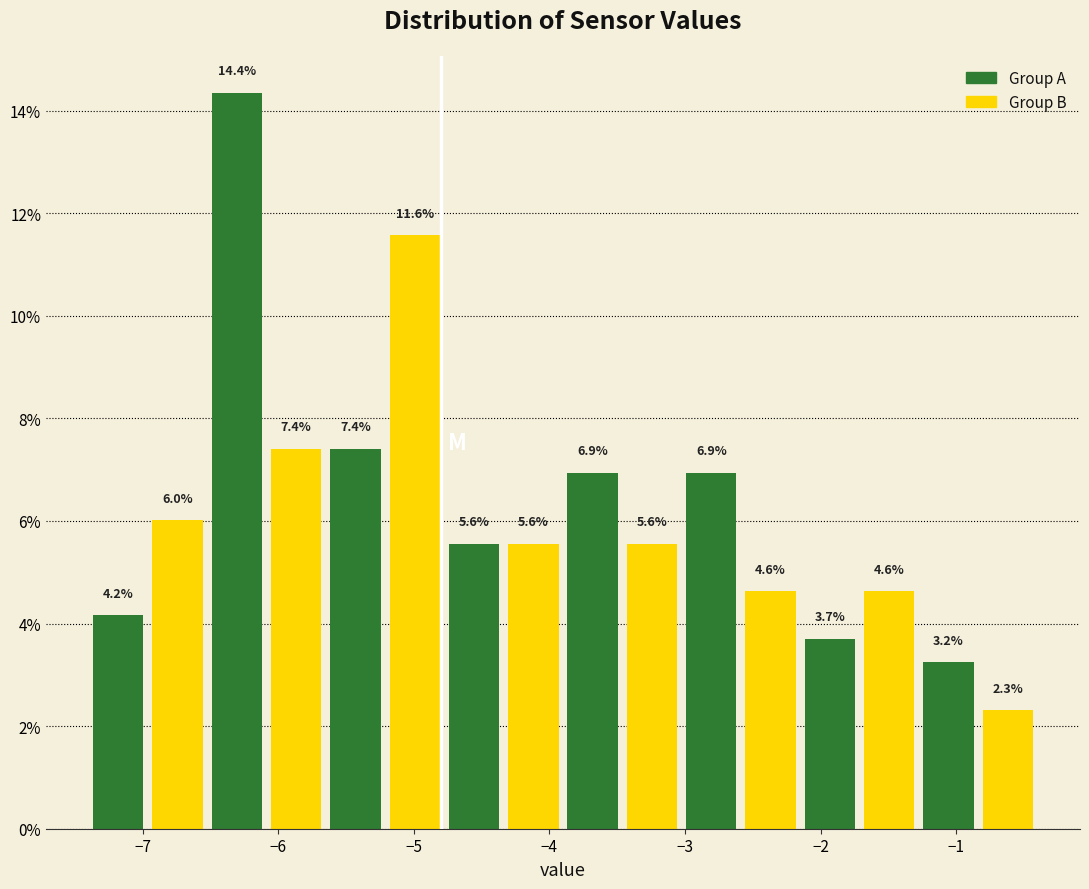

Reading left to right, list every bar in this chart as the range it spans on the x-axis followed by its height. The bar edges are not printed on the chart, so give them approximately, as read against the axis.

-7.4 to -7.0: 4.2
-7.0 to -6.5: 6.0
-6.5 to -6.1: 14.4
-6.1 to -5.6: 7.4
-5.6 to -5.2: 7.4
-5.2 to -4.8: 11.6
-4.8 to -4.3: 5.6
-4.3 to -3.9: 5.6
-3.9 to -3.5: 6.9
-3.5 to -3.0: 5.6
-3.0 to -2.6: 6.9
-2.6 to -2.1: 4.6
-2.1 to -1.7: 3.7
-1.7 to -1.3: 4.6
-1.3 to -0.8: 3.2
-0.8 to -0.4: 2.3